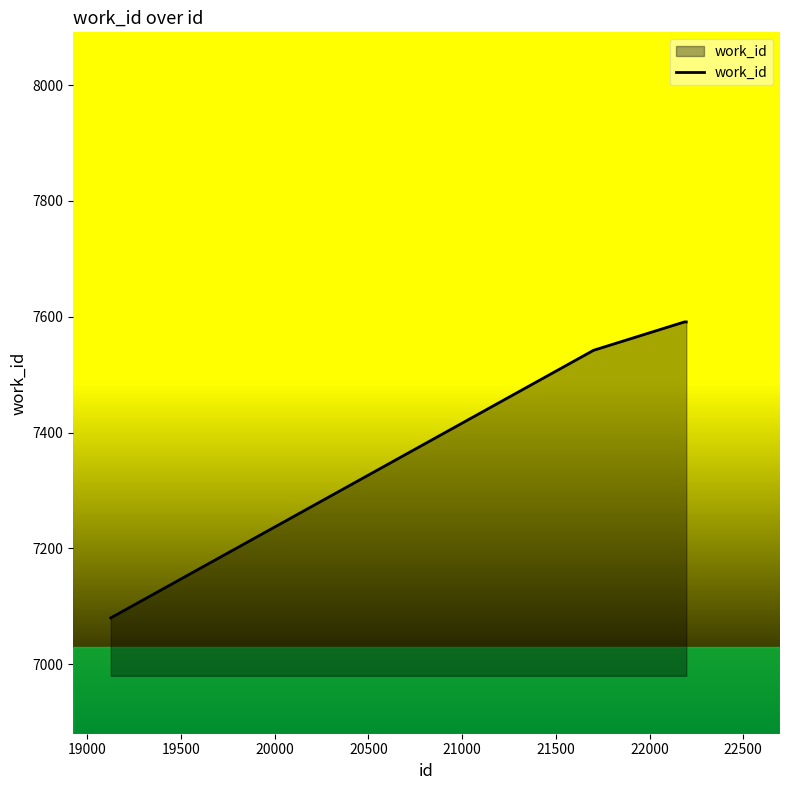

What is the average value?

7479